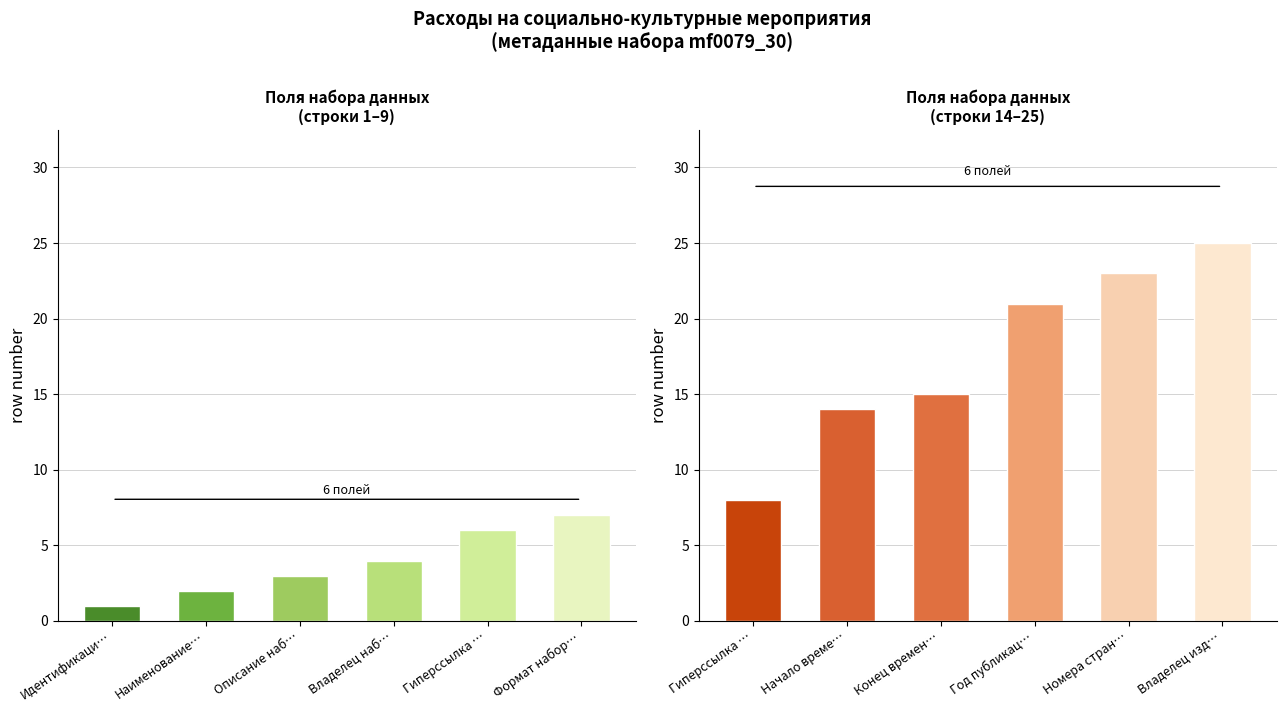

At how many categories does at least one series exceed 9?

5